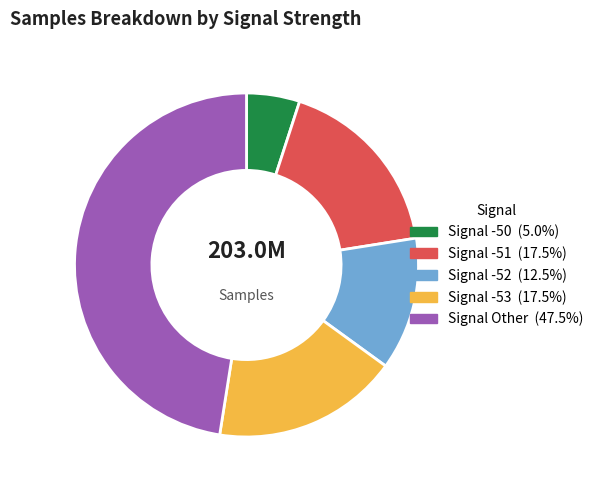

Combined, do Signal -52 (12.5%) and Signal Other (47.5%) account for over 50%?

Yes